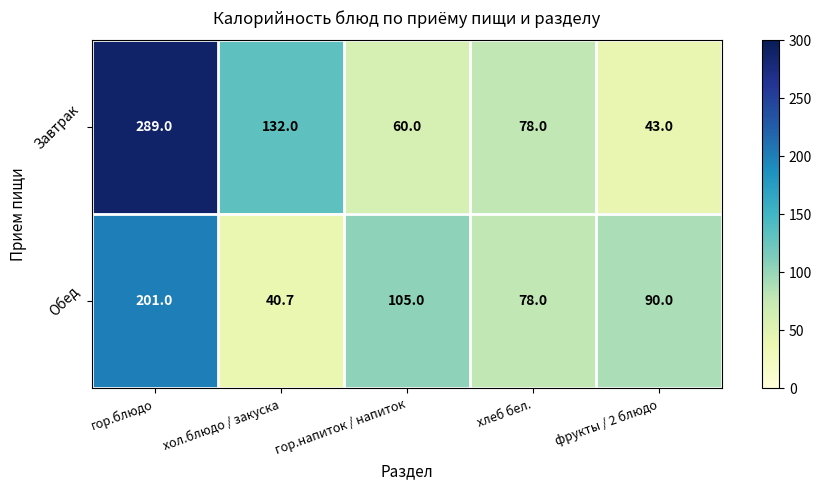

Is it true that Обед equals 174.0 at гор.напиток / напиток?

False